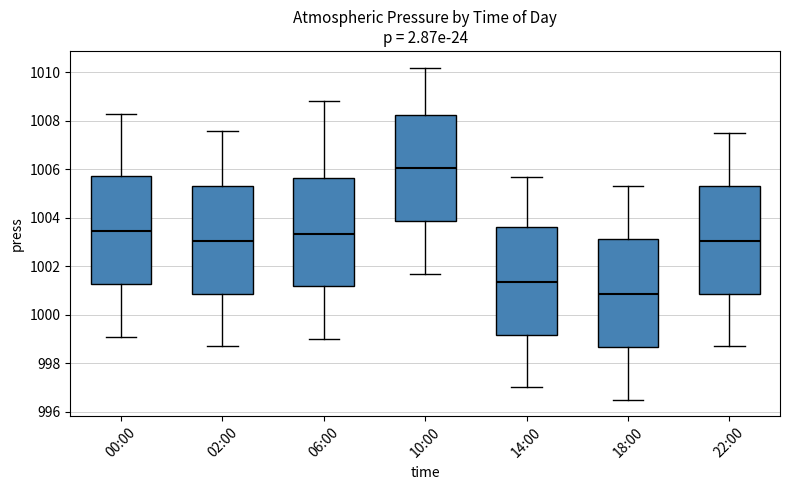

Reading left to right, transcribe this box plot: for each box, give where its median line is, the range the box spans, and where its two whiskers end, as read against the y-axis. The values are not printed on the chart, so give them approximately, as read against the axis.

00:00: median 1003.4, box 1001.2 to 1005.8, whiskers 999.2 to 1008.4
02:00: median 1003.0, box 1000.8 to 1005.4, whiskers 998.8 to 1007.6
06:00: median 1003.4, box 1001.2 to 1005.6, whiskers 999.0 to 1008.8
10:00: median 1006.0, box 1003.8 to 1008.2, whiskers 1001.8 to 1010.2
14:00: median 1001.4, box 999.2 to 1003.6, whiskers 997.0 to 1005.8
18:00: median 1000.8, box 998.6 to 1003.2, whiskers 996.6 to 1005.4
22:00: median 1003.0, box 1000.8 to 1005.4, whiskers 998.8 to 1007.6